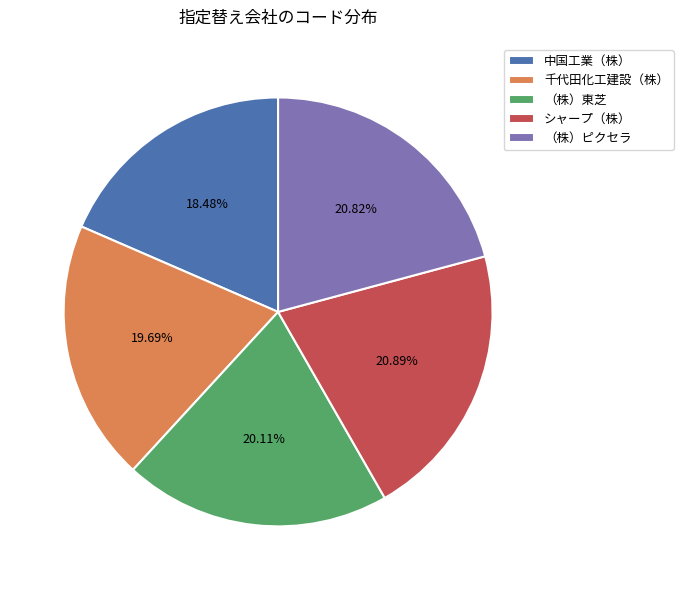

To the nearest percent, what is the difference between the largest and smallest slice percentages?

2%